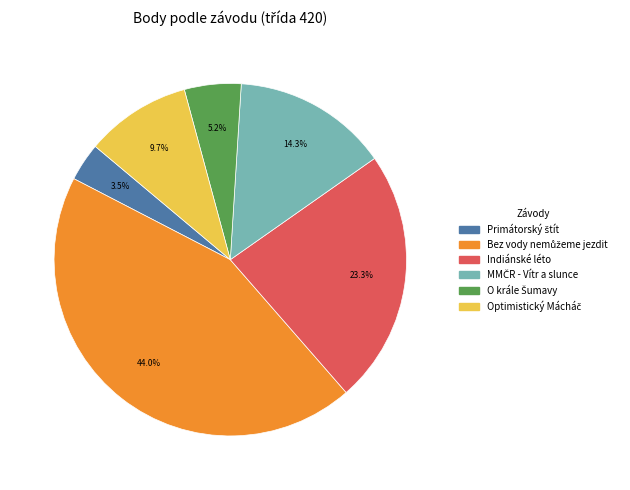

What portion of the pie excludes Indiánské léto?

76.7%